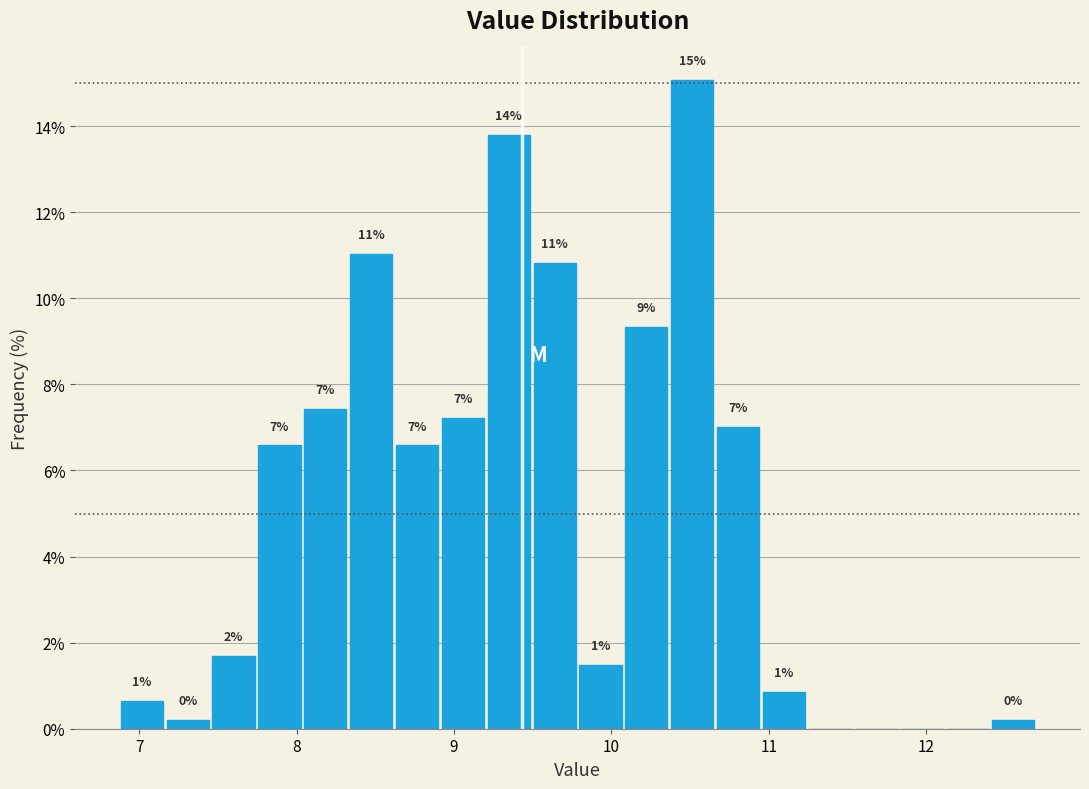

Read against the x-axis, roughly where is the centre of the tallest bar?

10.5